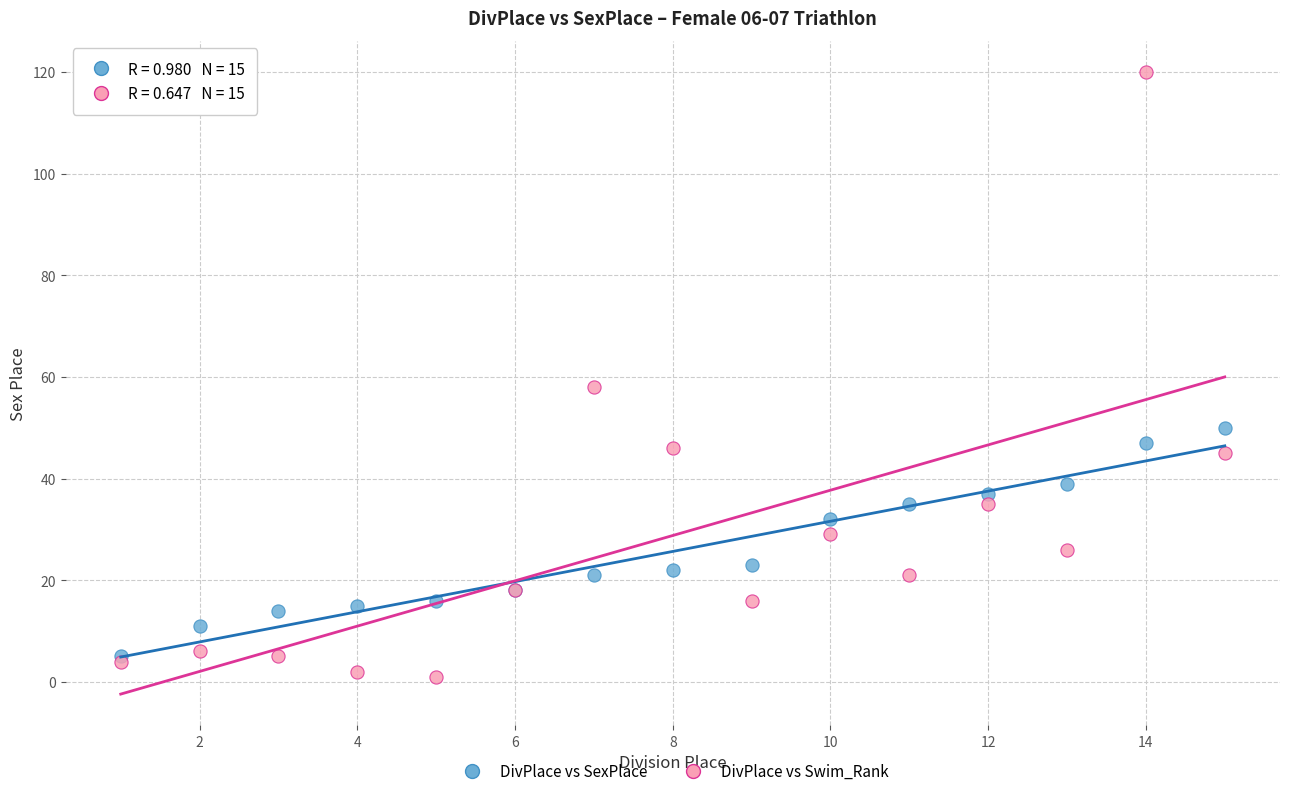

Across all series, what Y value is closest to 60?

58